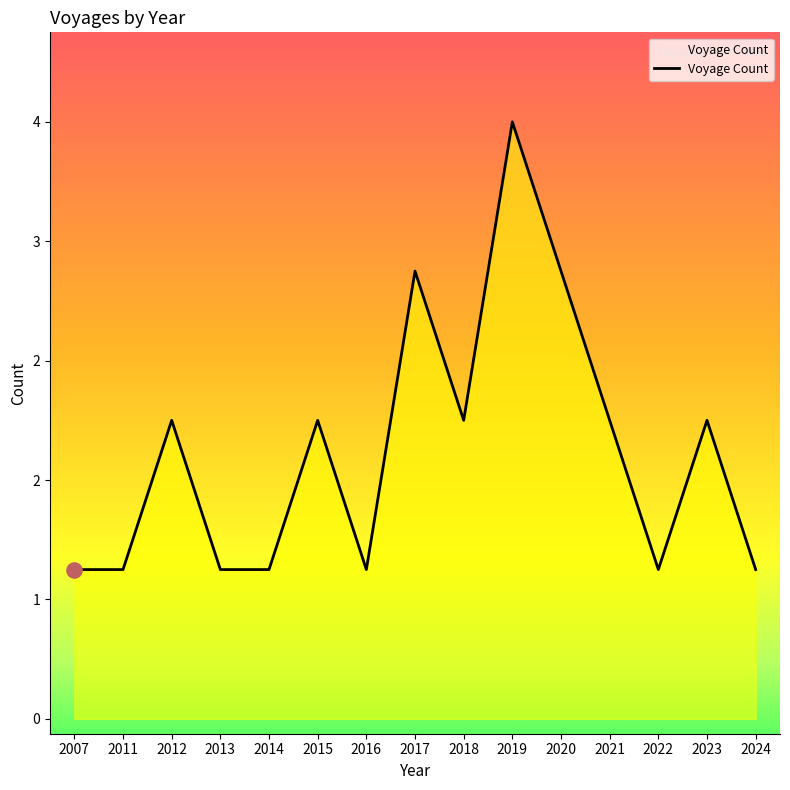

Between 2012 and 2011, which is larger?

2012